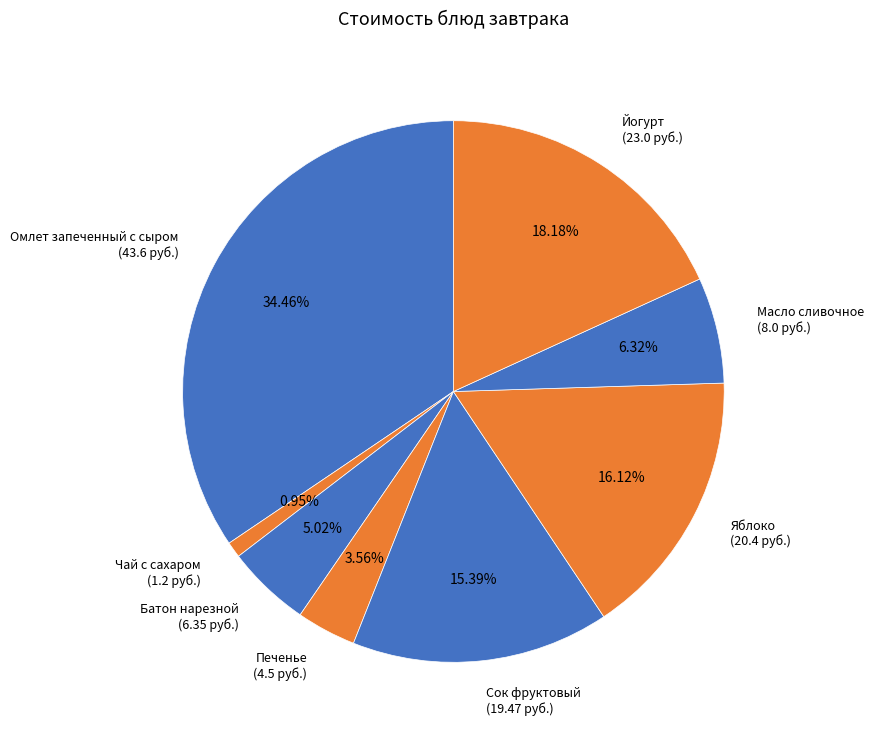

Which category has the biggest portion of the pie?

Омлет запеченный с сыром